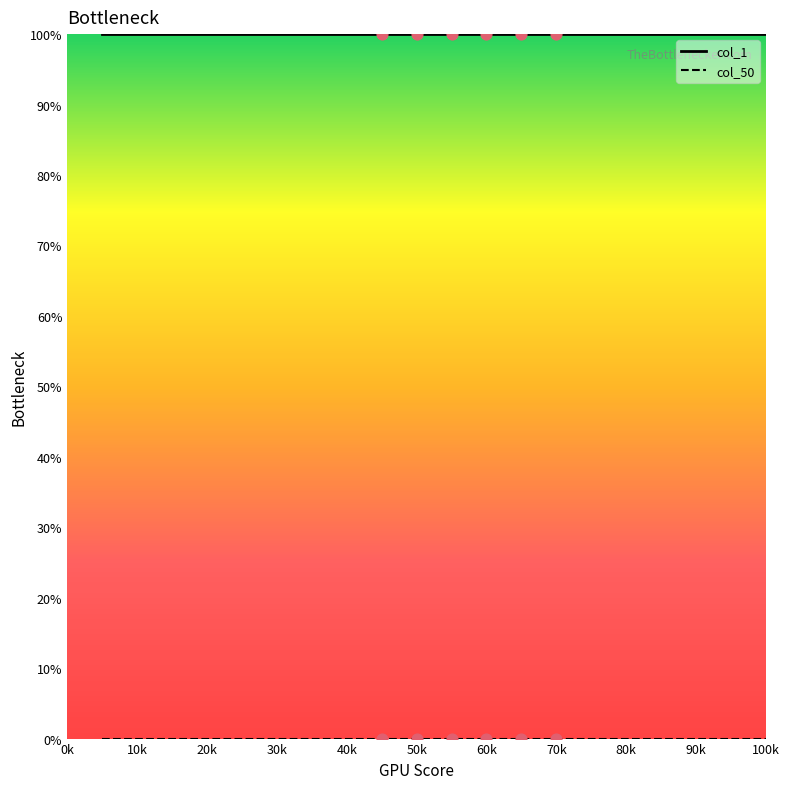

What is the minimum value for col_1?

100